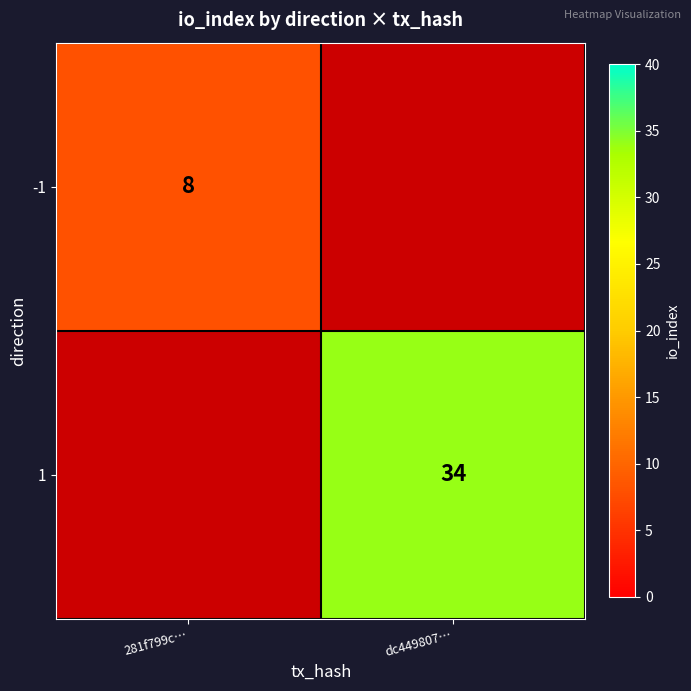

The value of 1 at dc449807… is 18. True or false?

False